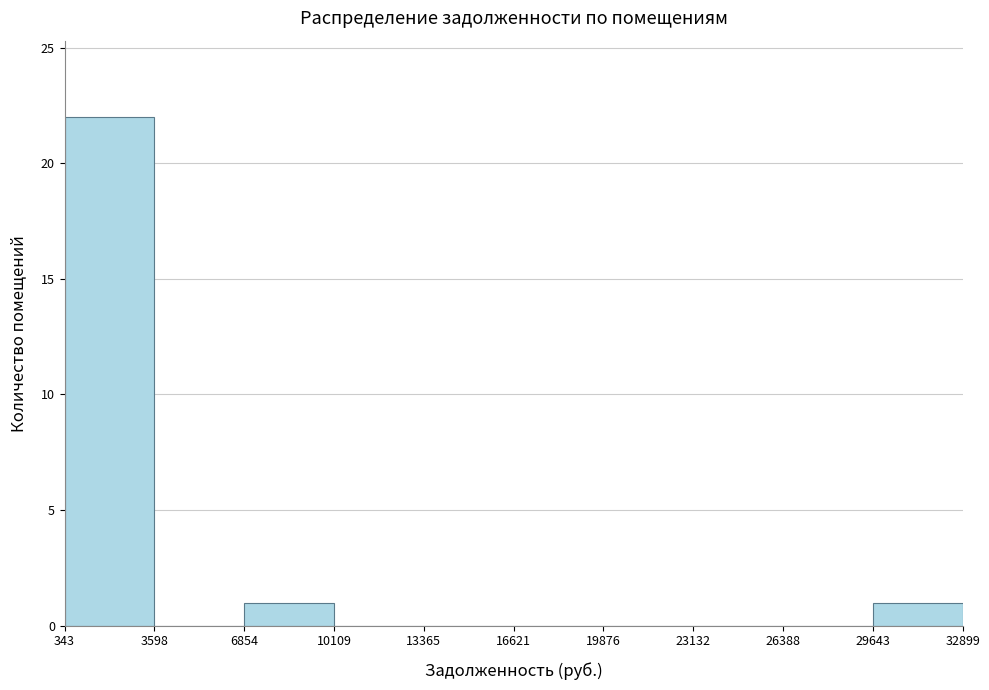

Over which range of the x-axis is the bar tallest?

343 to 3598